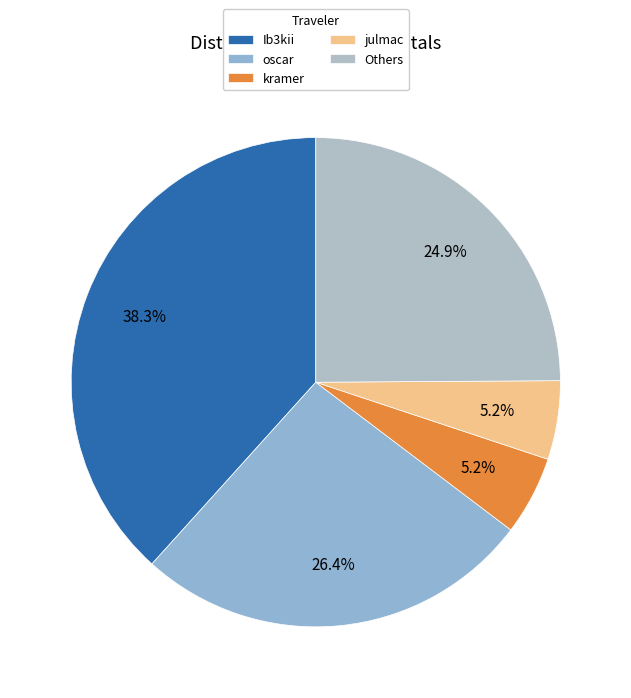

How many segments does this pie chart have?

5